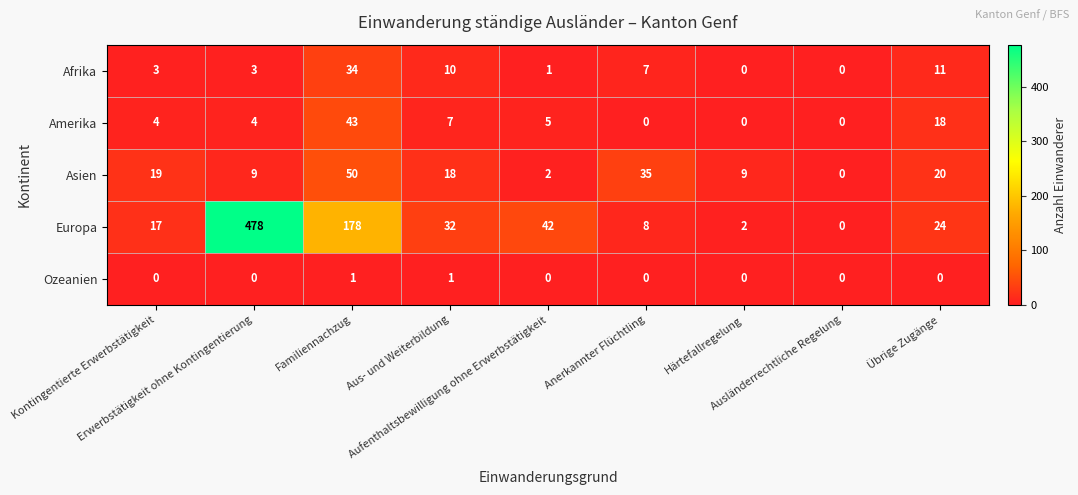

What is the greatest value displayed?

478